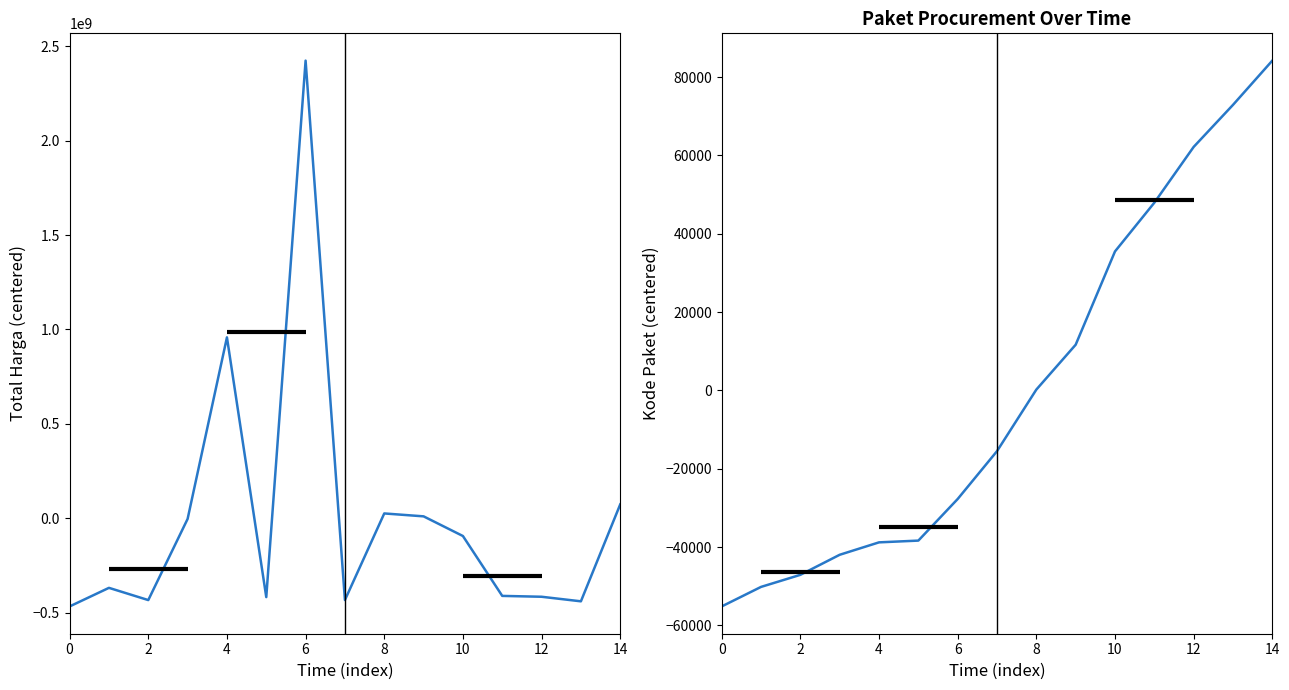

Rank the series at 10 from lowest to highest value.

Total Harga, Kode Paket